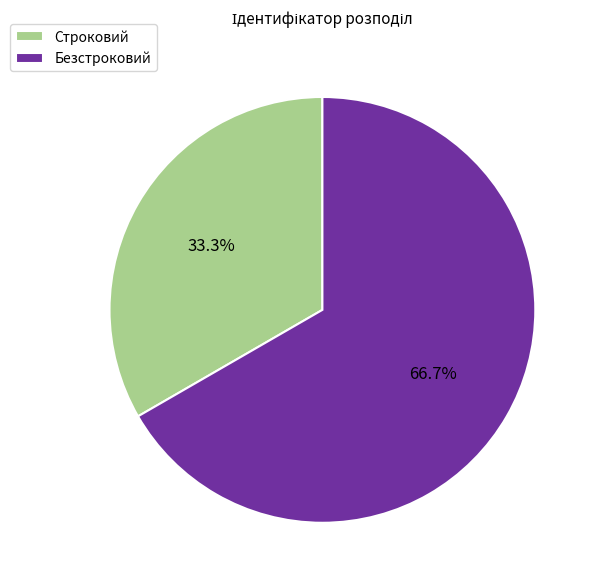

Is there a majority slice in this chart?

Yes